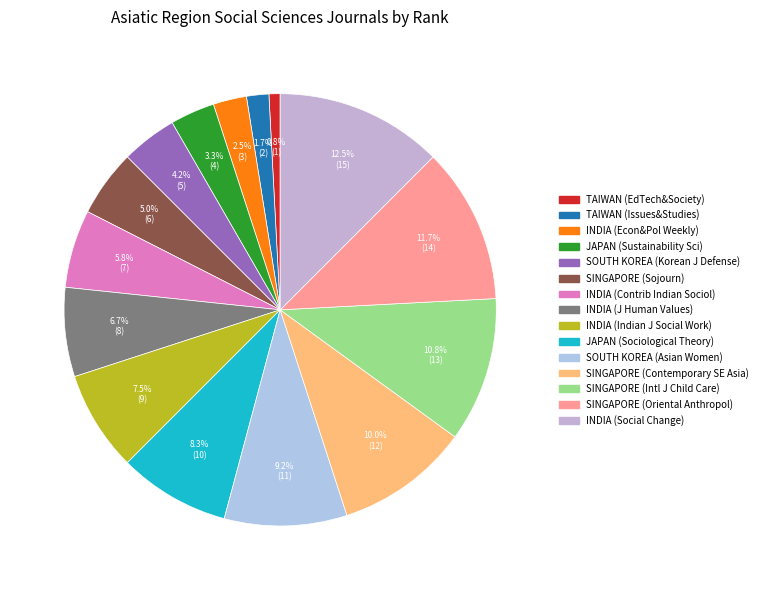

Rank the categories by value from lowest to highest.

TAIWAN (EdTech&Society), TAIWAN (Issues&Studies), INDIA (Econ&Pol Weekly), JAPAN (Sustainability Sci), SOUTH KOREA (Korean J Defense), SINGAPORE (Sojourn), INDIA (Contrib Indian Sociol), INDIA (J Human Values), INDIA (Indian J Social Work), JAPAN (Sociological Theory), SOUTH KOREA (Asian Women), SINGAPORE (Contemporary SE Asia), SINGAPORE (Intl J Child Care), SINGAPORE (Oriental Anthropol), INDIA (Social Change)